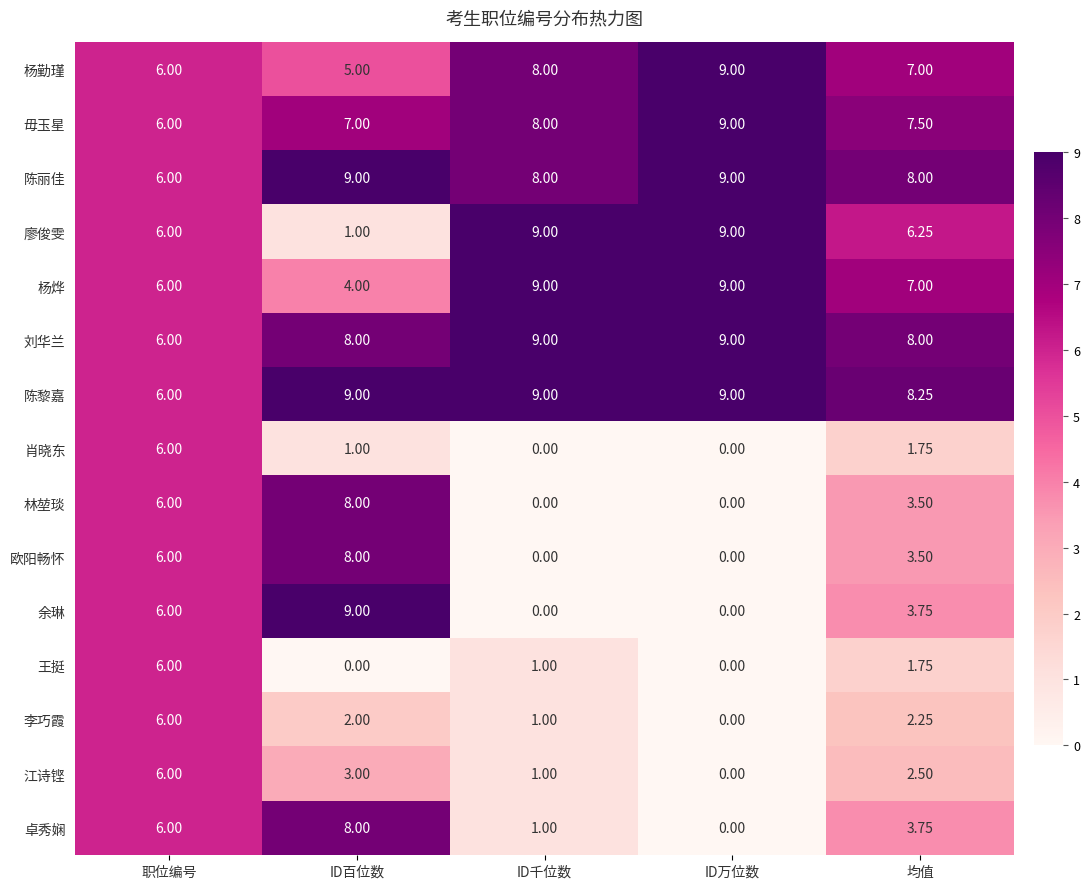

What is the difference between the highest and lowest values at ID千位数?

9.0